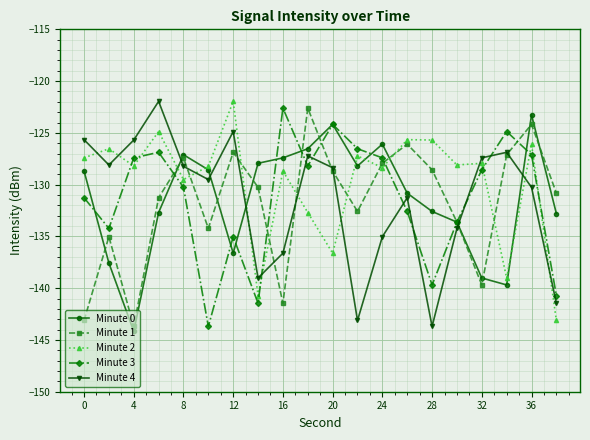

True or false: Minute 1 and Minute 0 cross at least once.

True